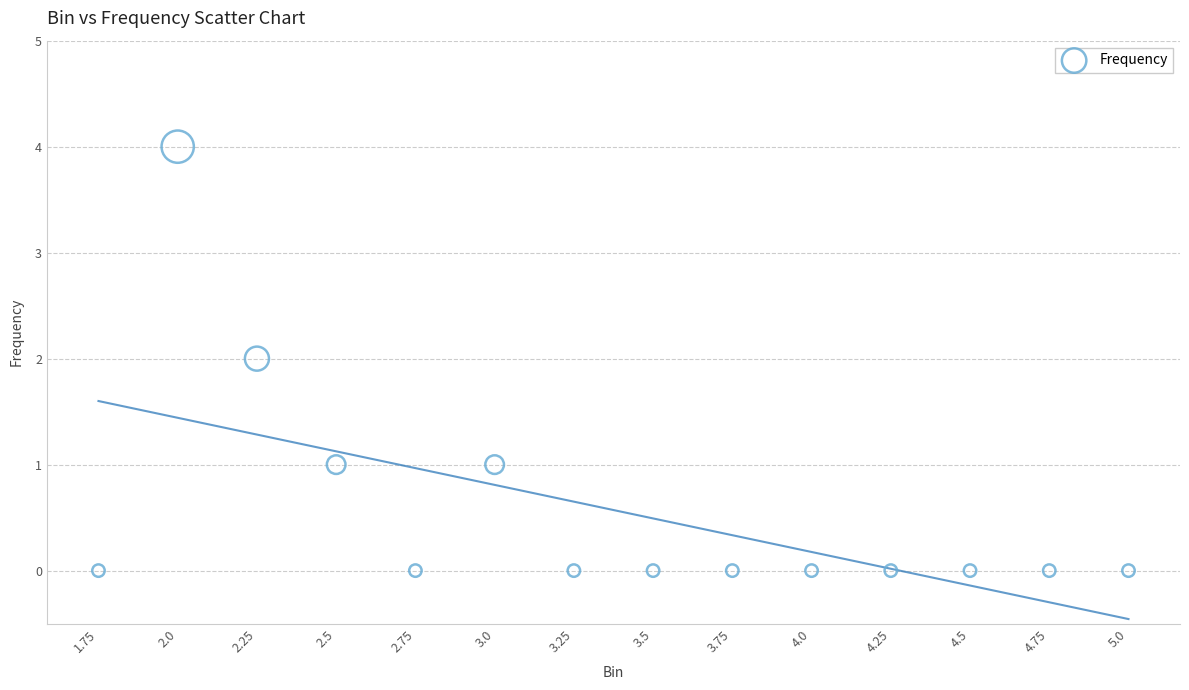

What is the range of Y values (max minus min)?

4